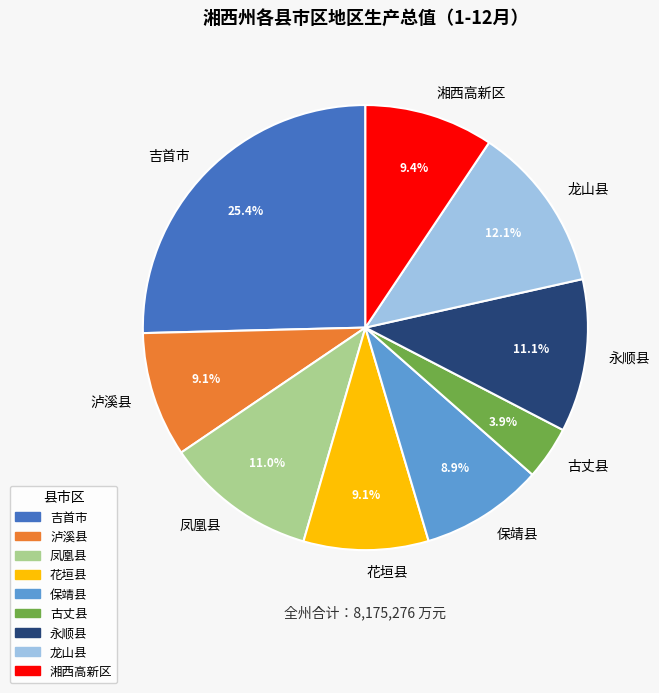

Is there any slice that represents more than half of the pie?

No